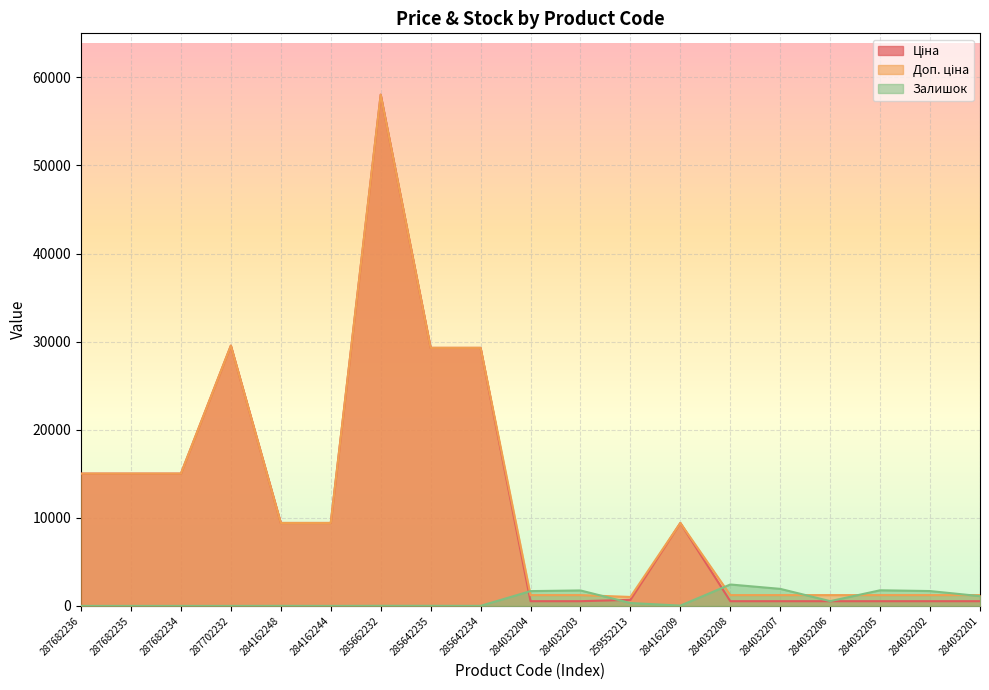

Count the number of categories in the chart.

19